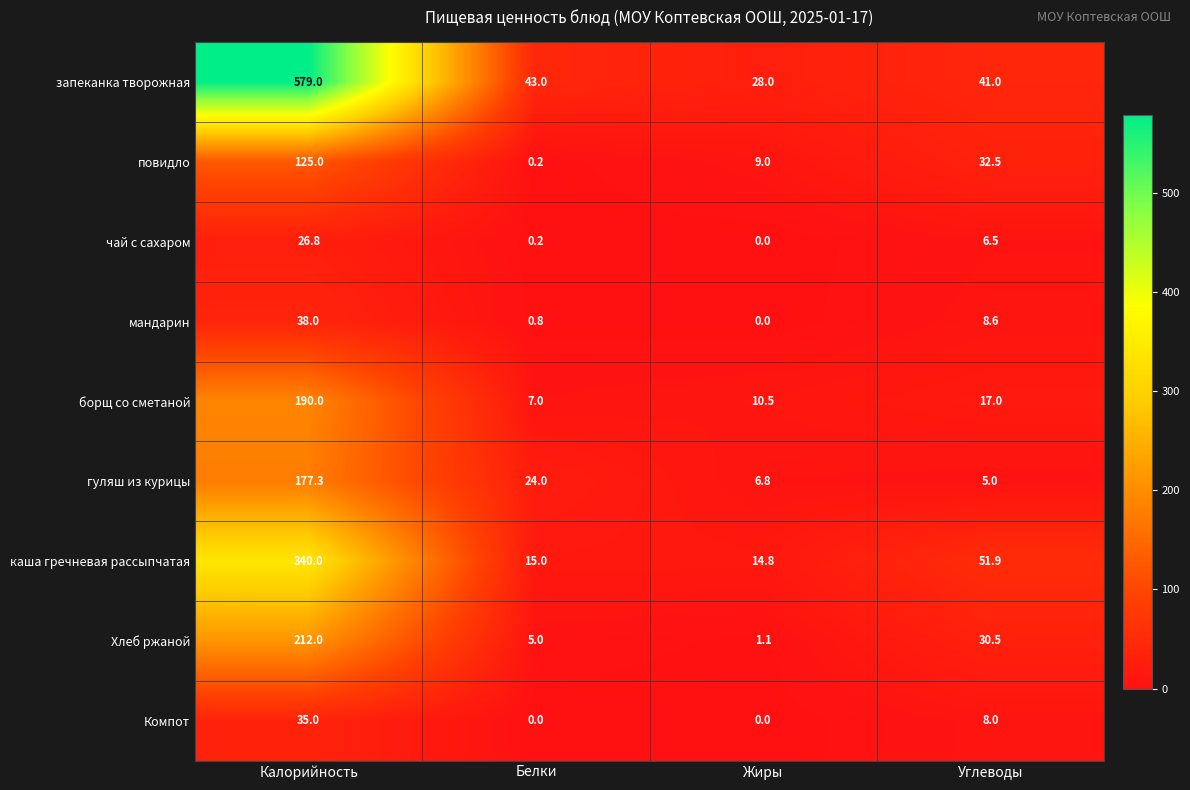

Where is чай с сахаром nearest to the value 13?

Углеводы